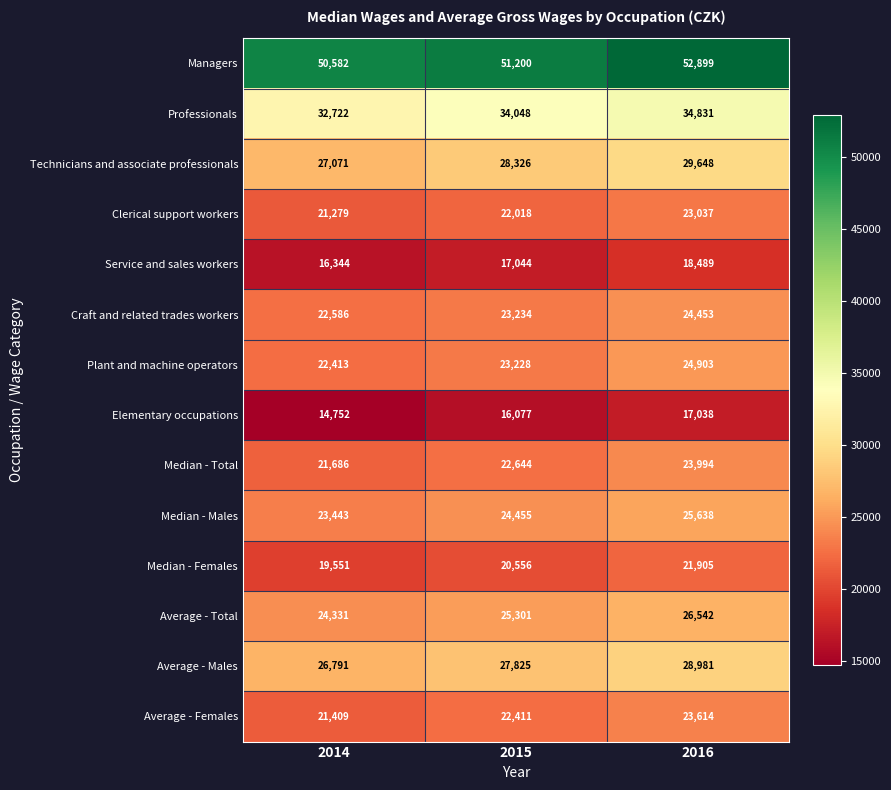

Which series changed the most between 2014 and 2016?

Technicians and associate professionals